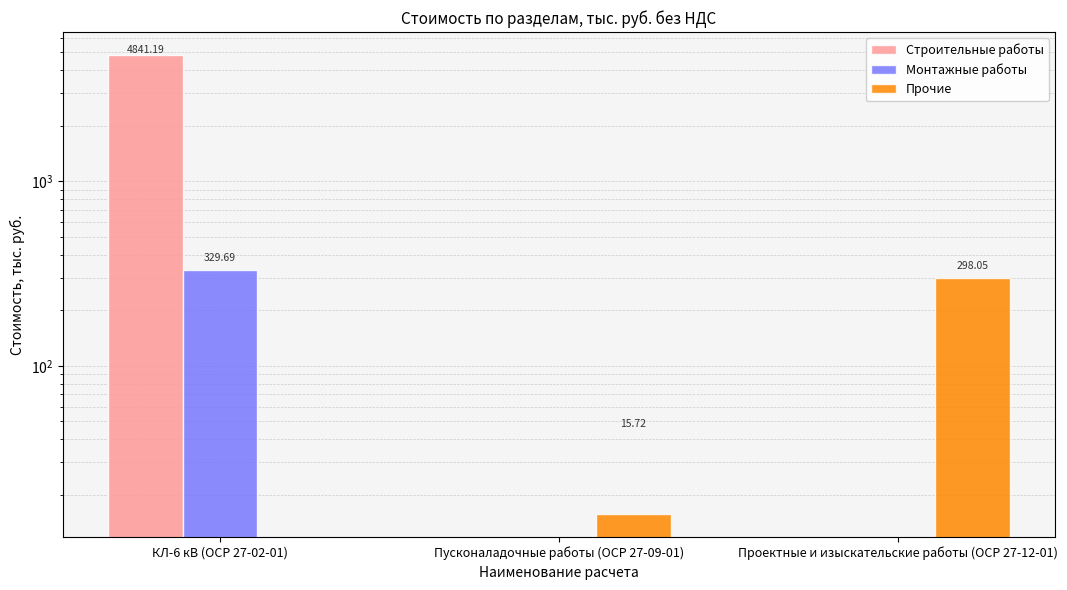

List the labels in order of Монтажные работы value, largest first.

КЛ-6 кВ (ОСР 27-02-01), Пусконаладочные работы (ОСР 27-09-01), Проектные и изыскательские работы (ОСР 27-12-01)